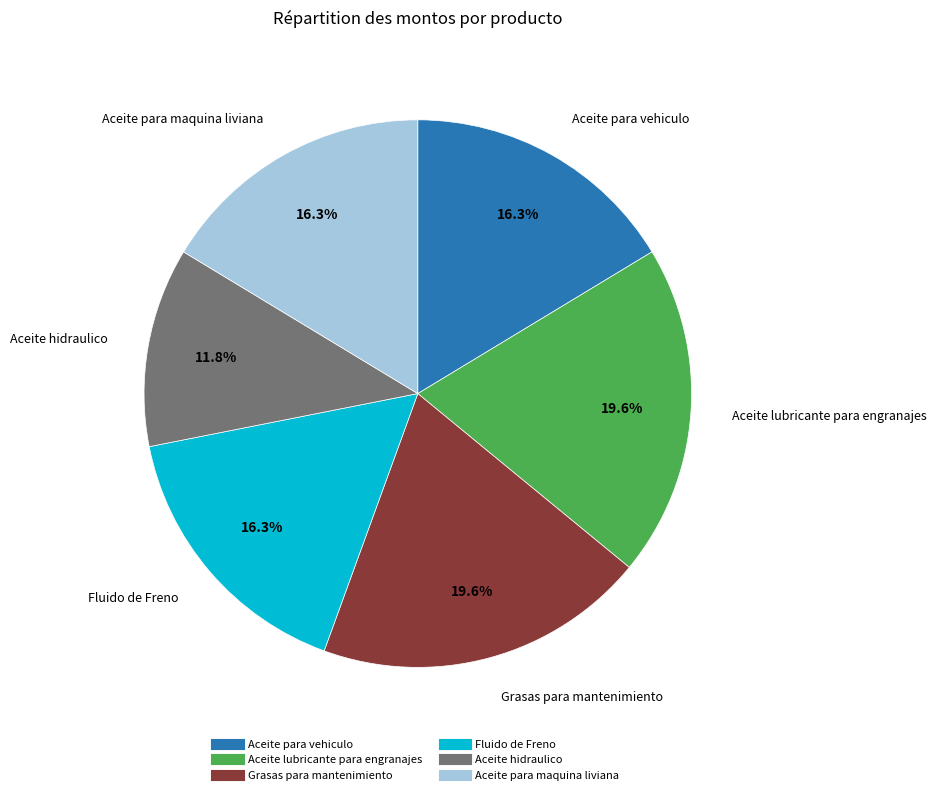

Is it true that Grasas para mantenimiento is 20% of the pie?

True